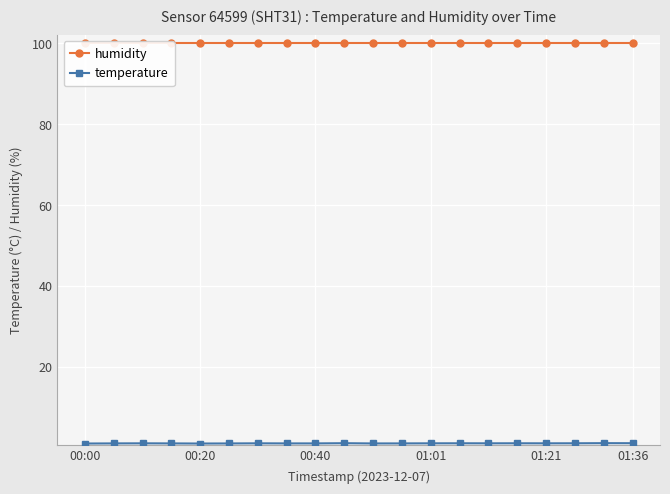

List the series in order of their overall mean, highest first.

humidity, temperature